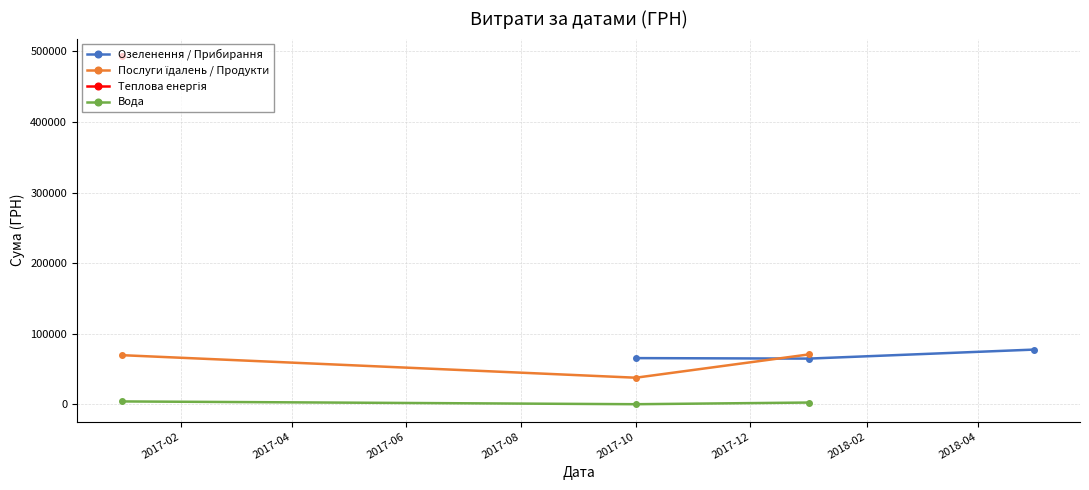

Count the number of categories in the chart.

3